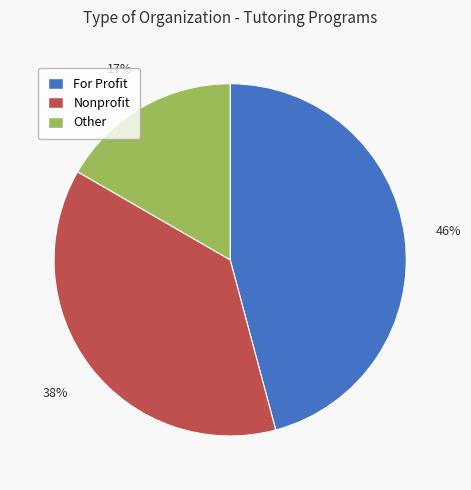

How many segments does this pie chart have?

3